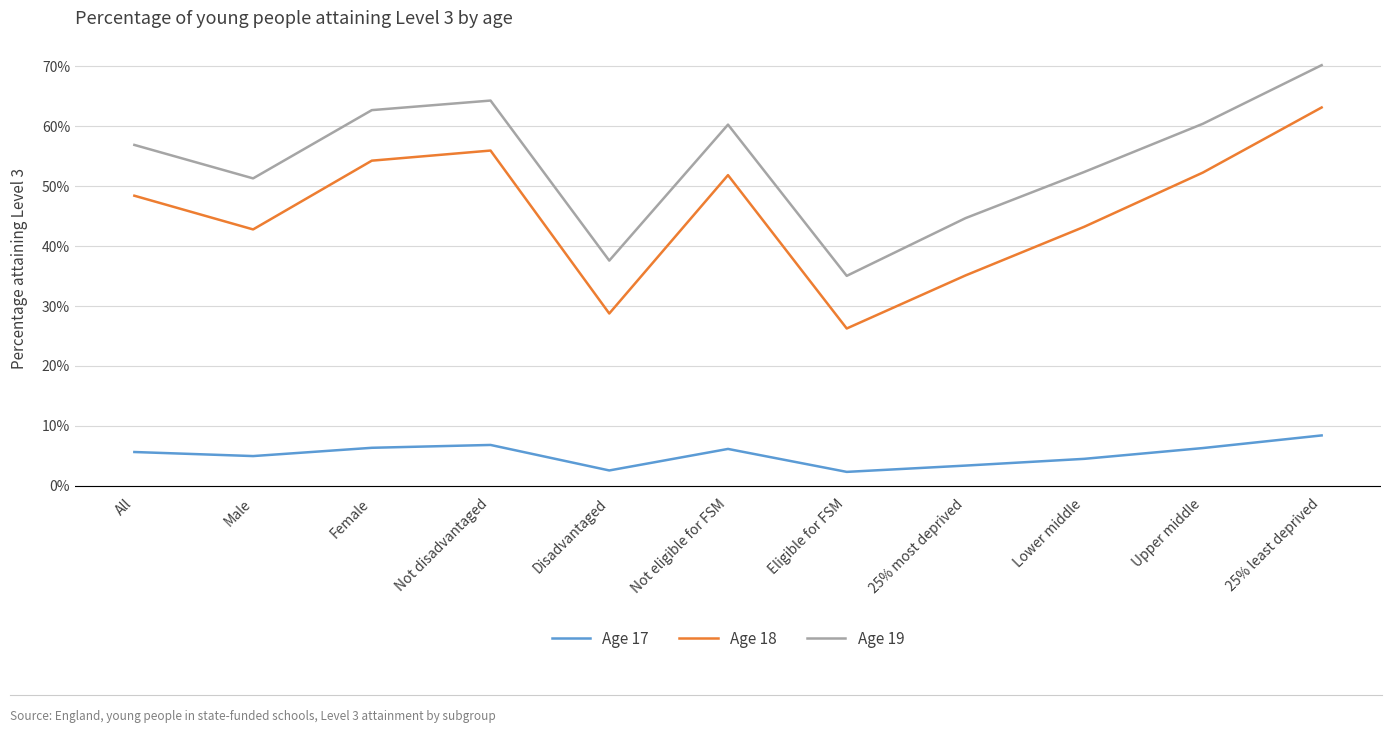

True or false: Age 19 and Age 18 cross at least once.

False